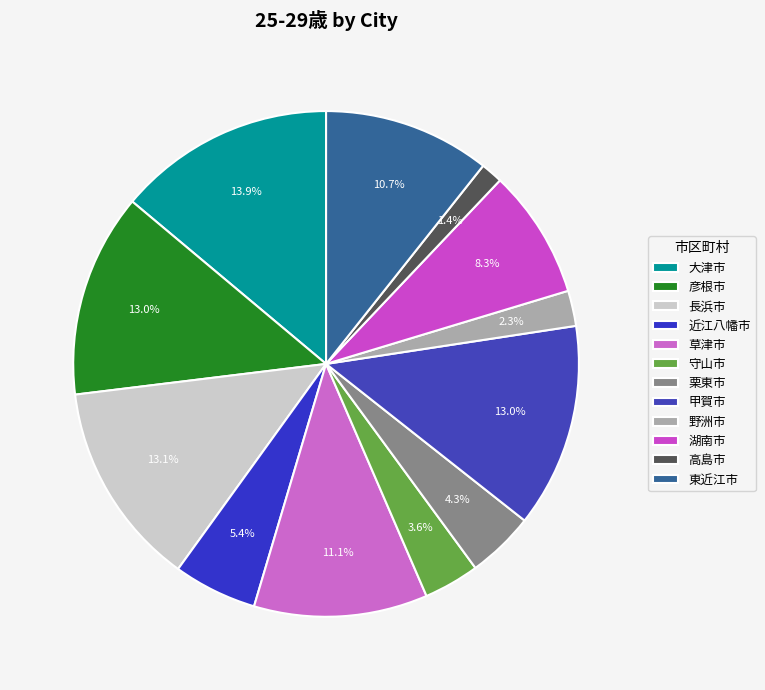

Count the number of slices in the pie.

12